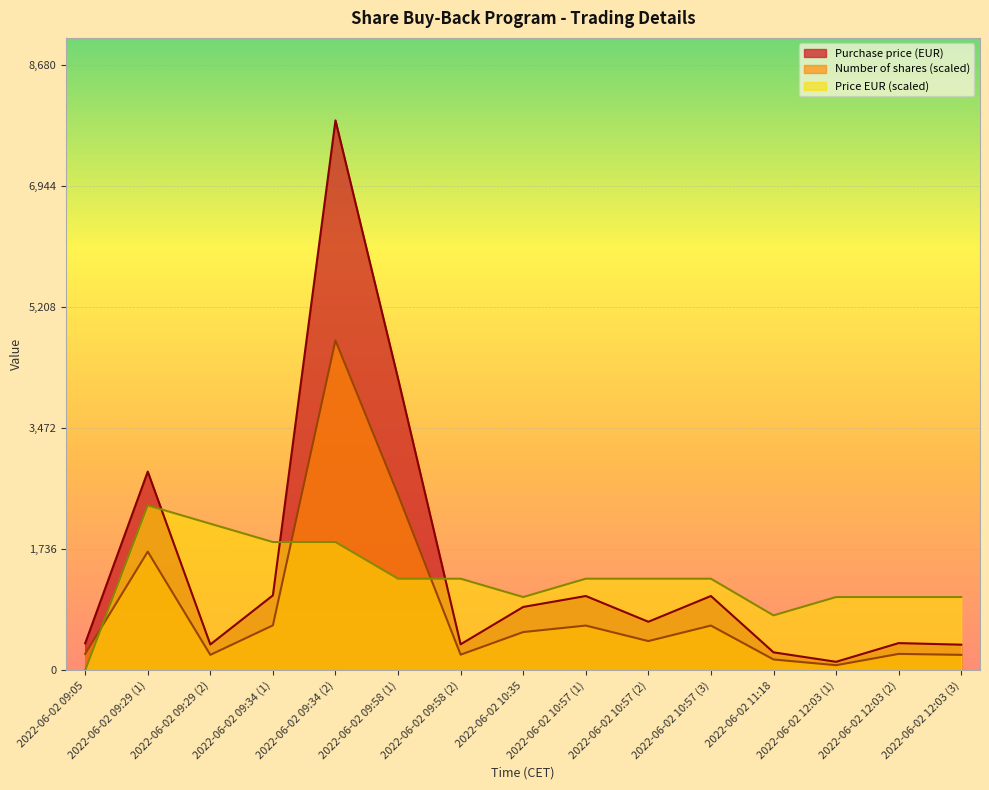

How many interior local peaks does the Price (EUR) series have?

1